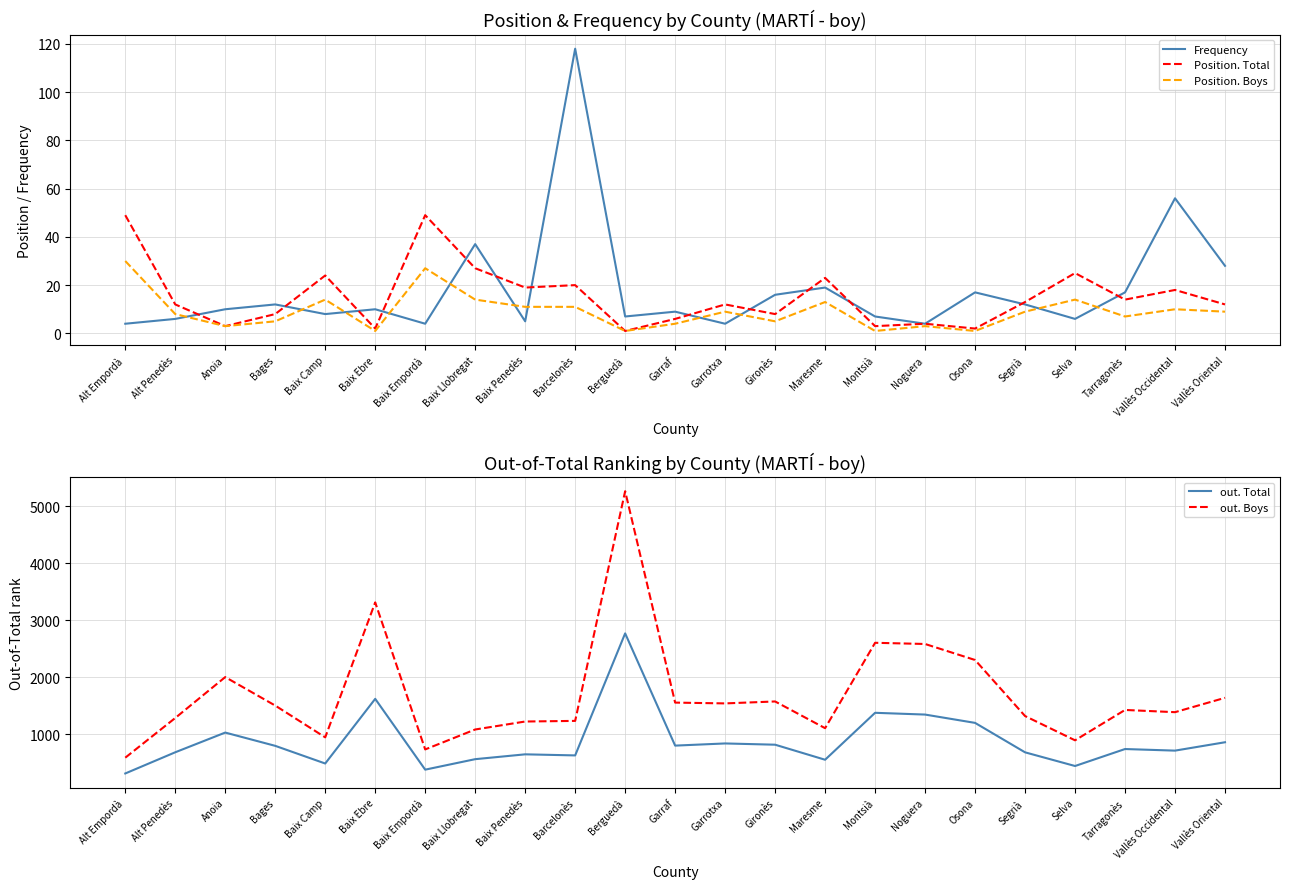

True or false: Frequency has more than 1 points higher than both neighbors.

True